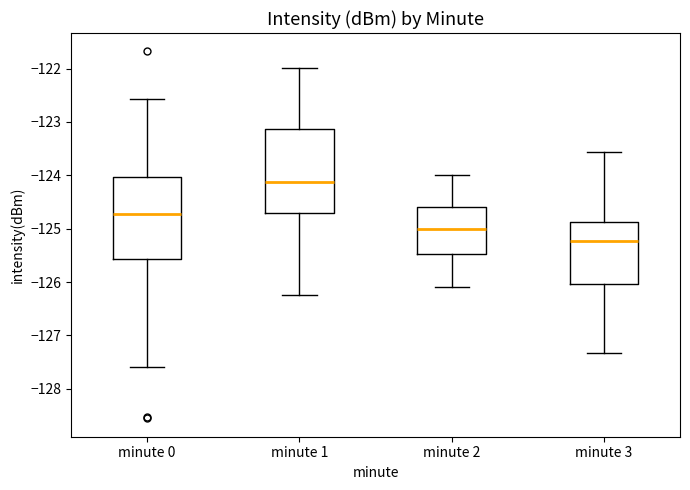

Reading left to right, read every box against the y-axis: the position of its median line, the range the box covers, and the ends of its whiskers. The values are not printed on the chart, so give them approximately, as read against the axis.

minute 0: median -124.7, box -125.6 to -124.0, whiskers -127.6 to -122.6
minute 1: median -124.1, box -124.7 to -123.1, whiskers -126.2 to -122.0
minute 2: median -125.0, box -125.5 to -124.6, whiskers -126.1 to -124.0
minute 3: median -125.2, box -126.0 to -124.9, whiskers -127.3 to -123.6